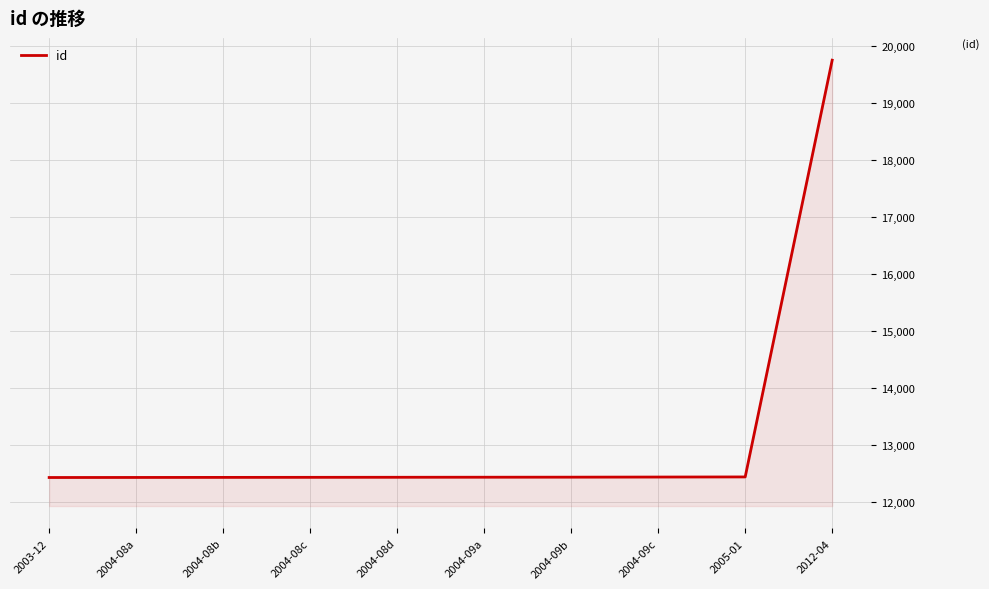

The value at 2004-08a is 2827. True or false?

False